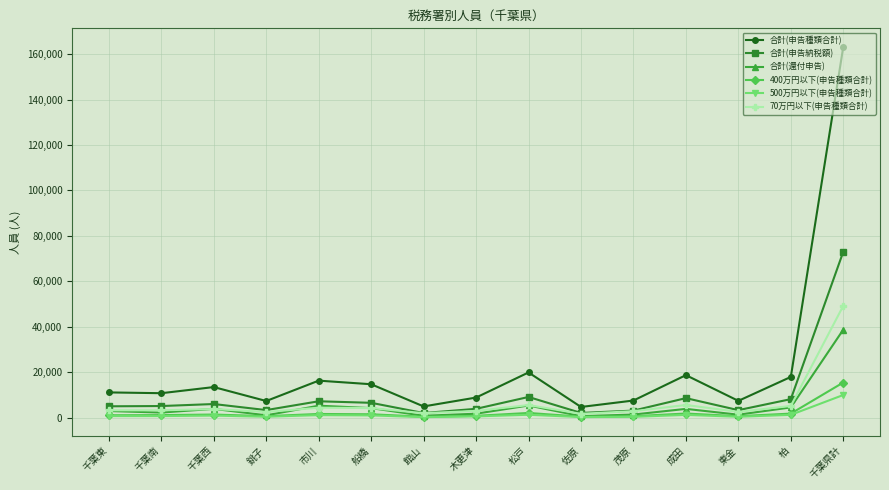

What is the difference between the maximum and minimum values in the 合計(申告納税額) series?

71018